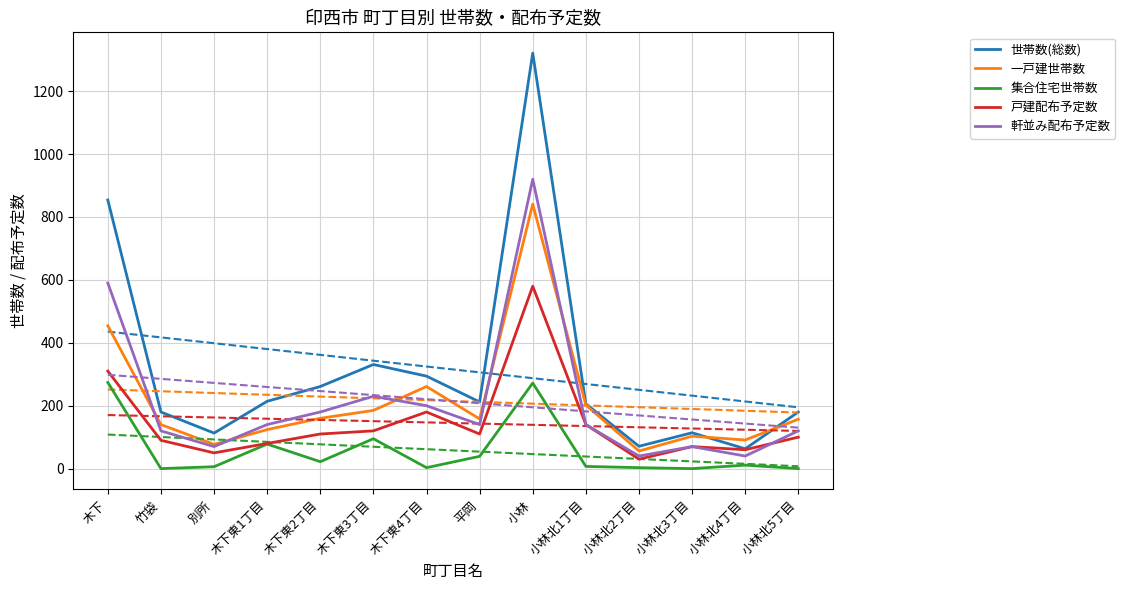

Where is the first local minimum for 軒並み配布予定数?

別所